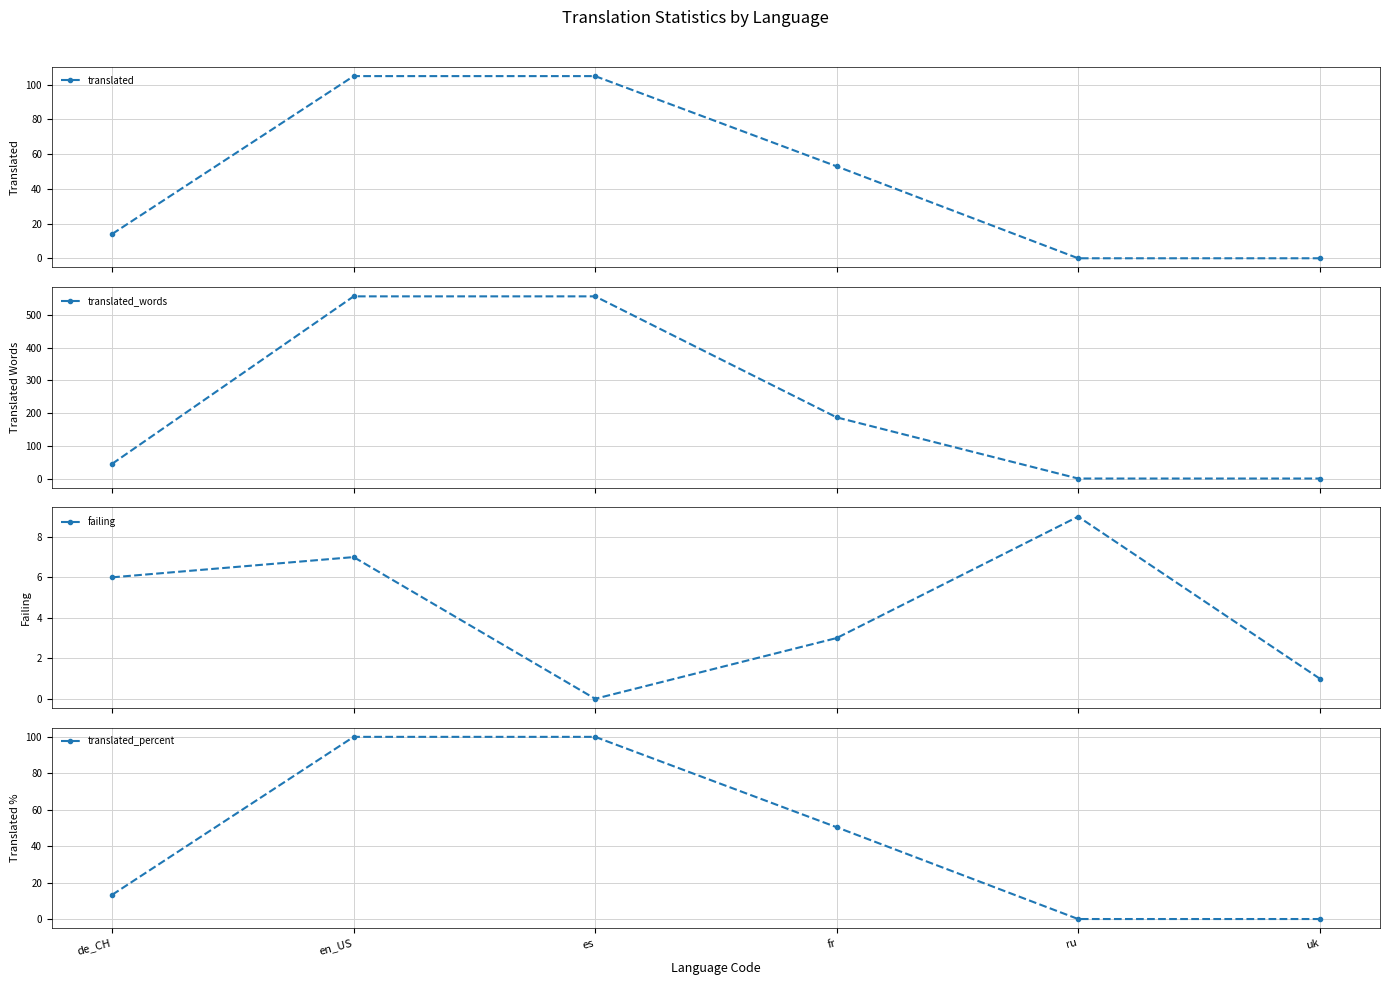

Which has a higher value, de_CH or uk?

de_CH